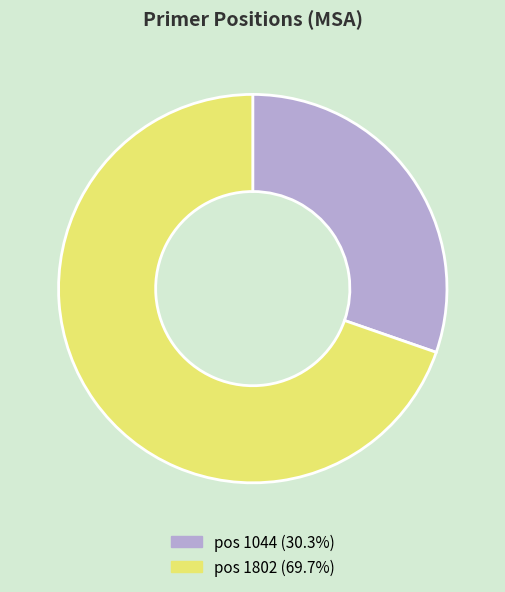

Approximately how many times larger is the value at pos 1802 (69.7%) compared to pos 1044 (30.3%)?

2.3